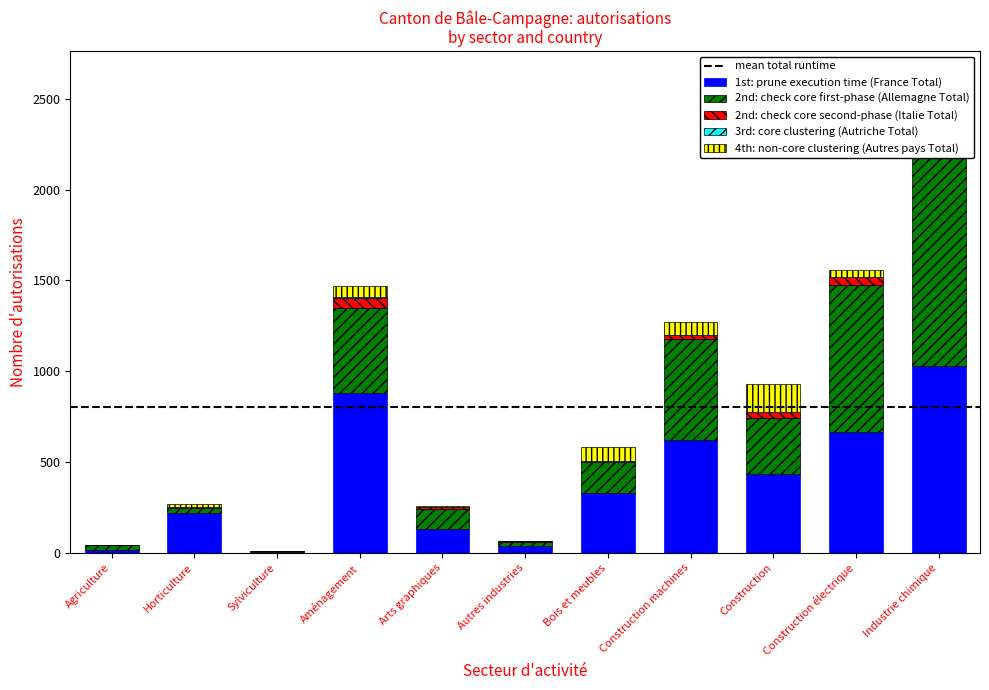

What value does the 4th: non-core clustering (Autres pays Total) series have at Construction électrique, to the nearest 50?

50